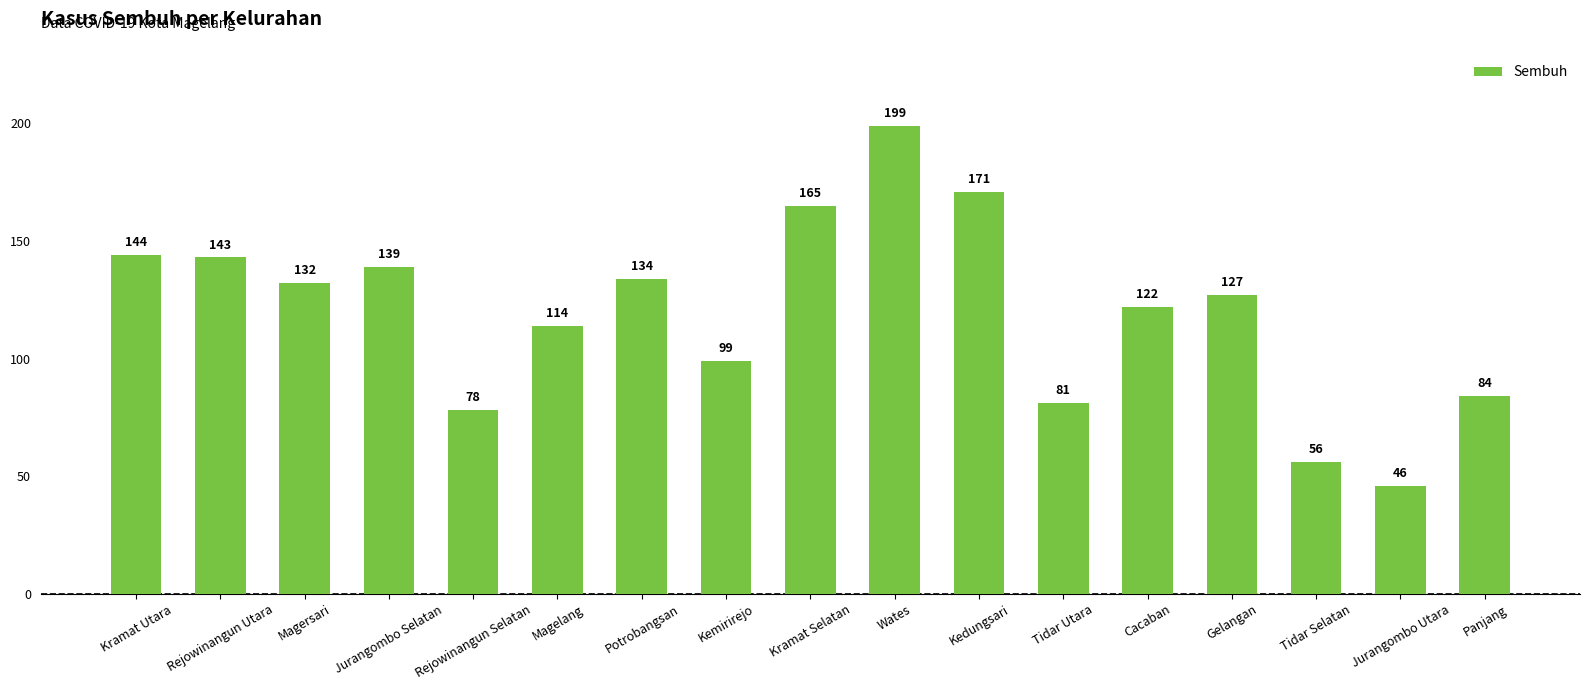

True or false: the data shows 114 at Magelang.

True